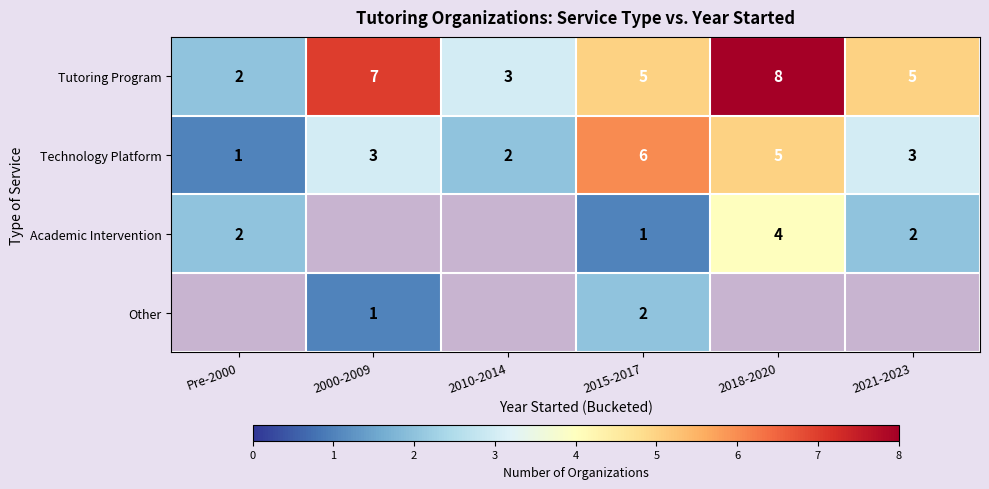

What is the sum of the Academic Intervention values at 2018-2020 and 2021-2023?

6